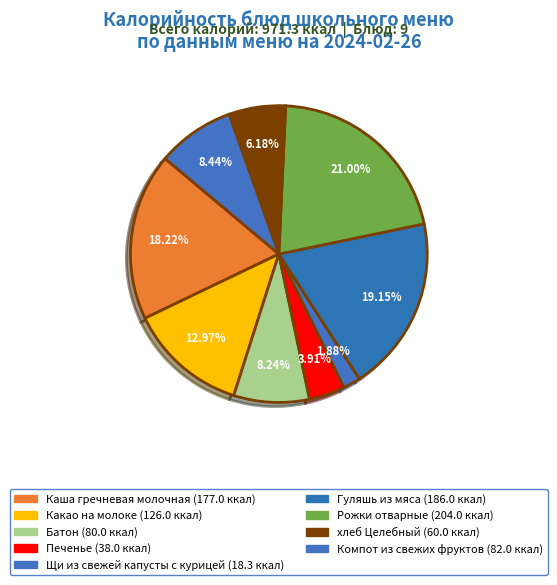

Which slice is the largest?

Рожки отварные